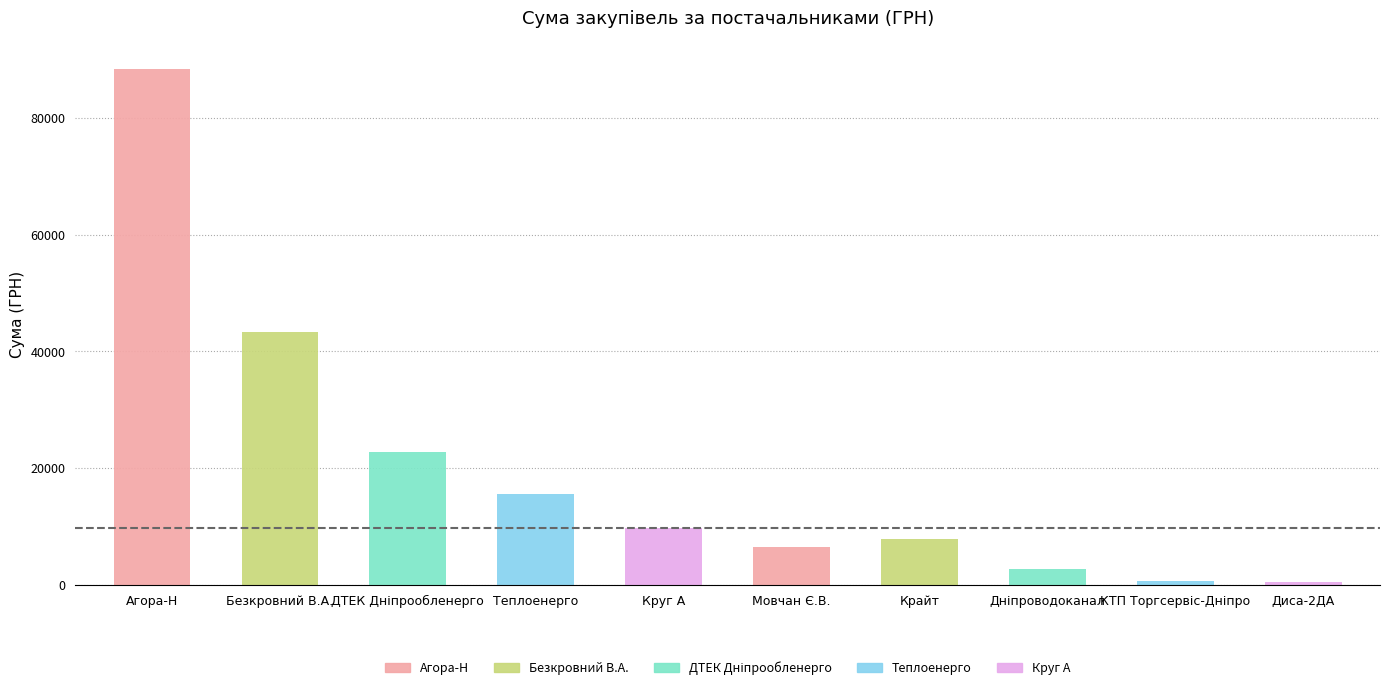

What is the label of the 7th bar from the right?

Теплоенерго